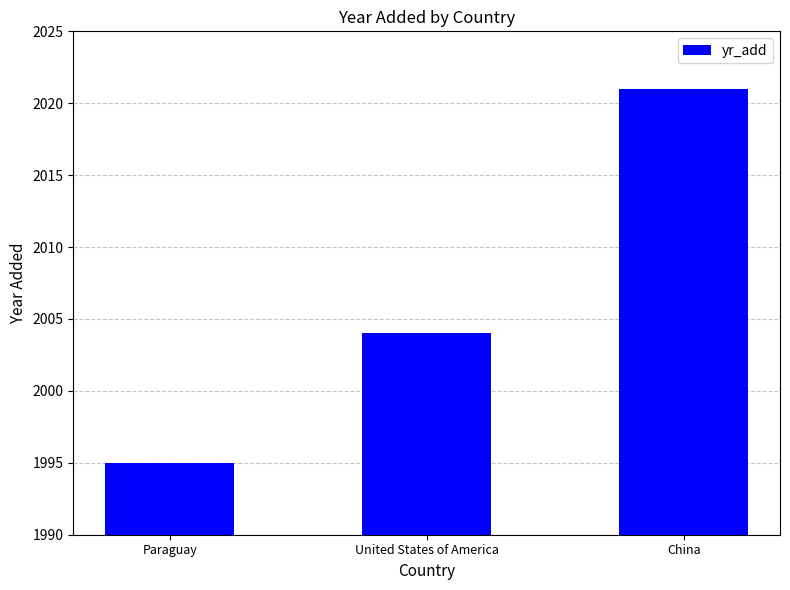

Is it true that the value at China is 2021?

True